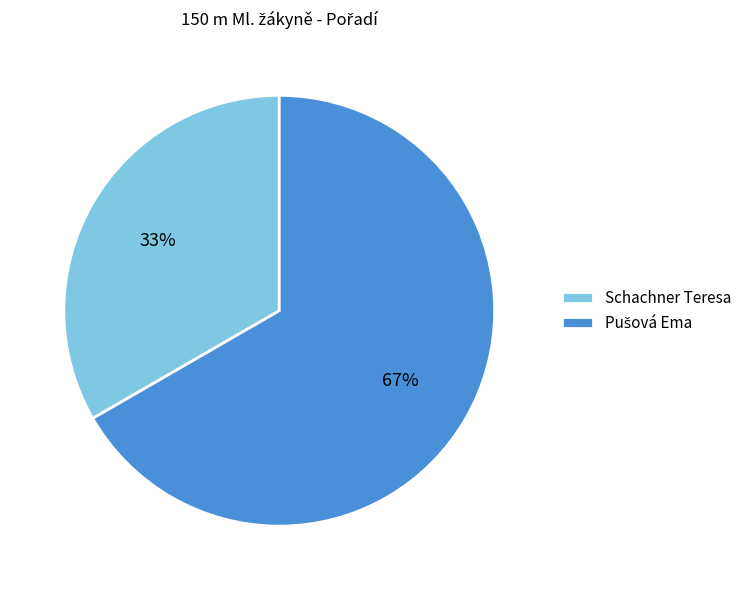

Is there a majority slice in this chart?

Yes